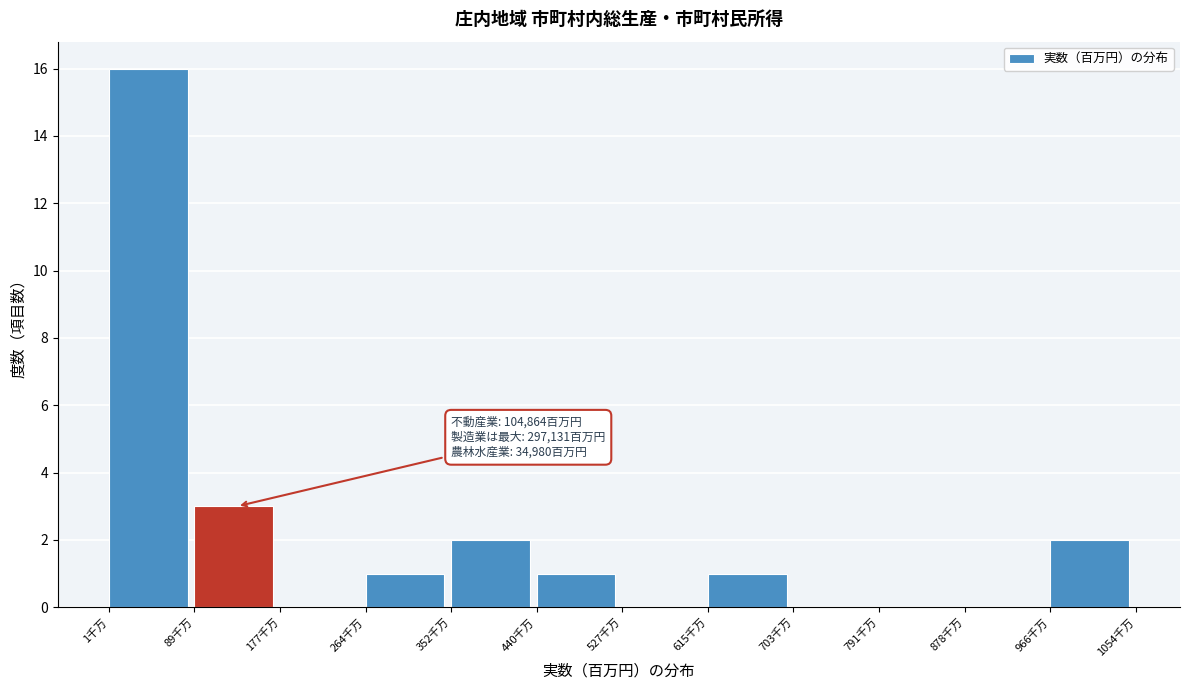

Reading left to right, what are all the values shown in this chart?

1千万=16	89千万=3	177千万=0	264千万=1	352千万=2	440千万=1	527千万=0	615千万=1	703千万=0	791千万=0	878千万=0	966千万=2